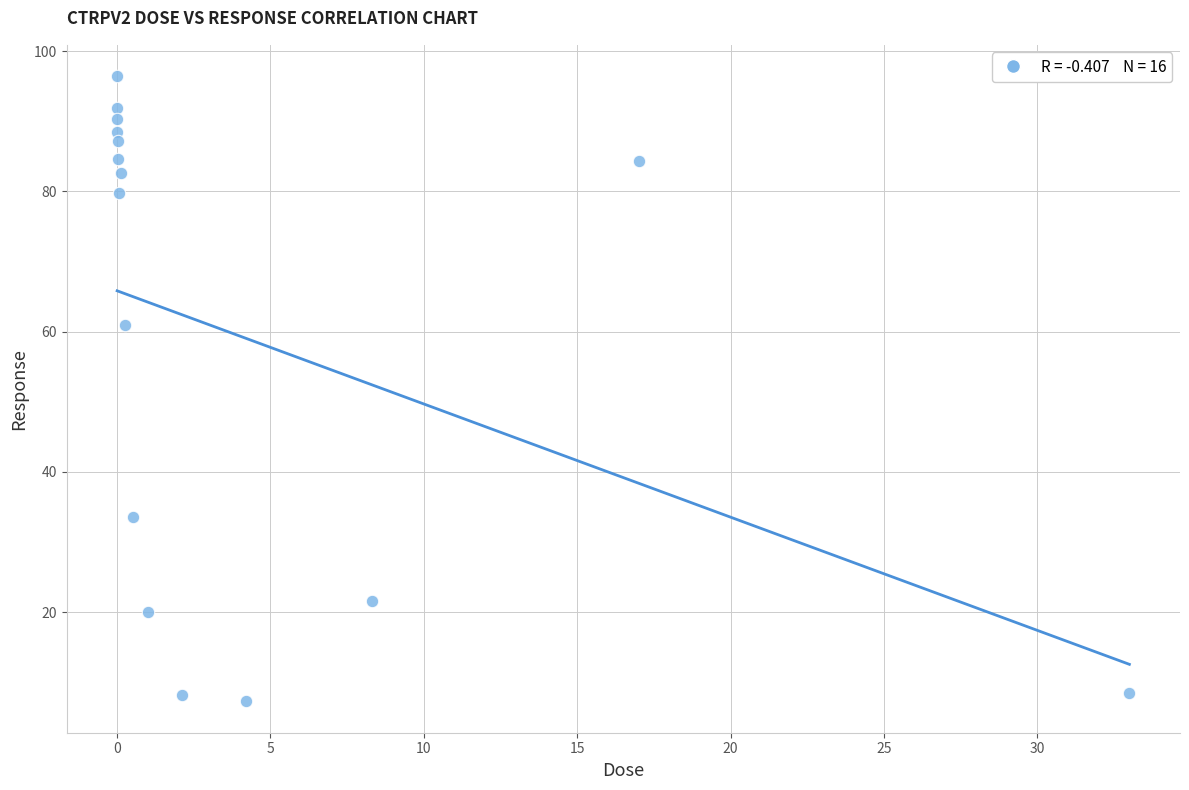

What Y value in the scatter plot is closest to 51?

61.0